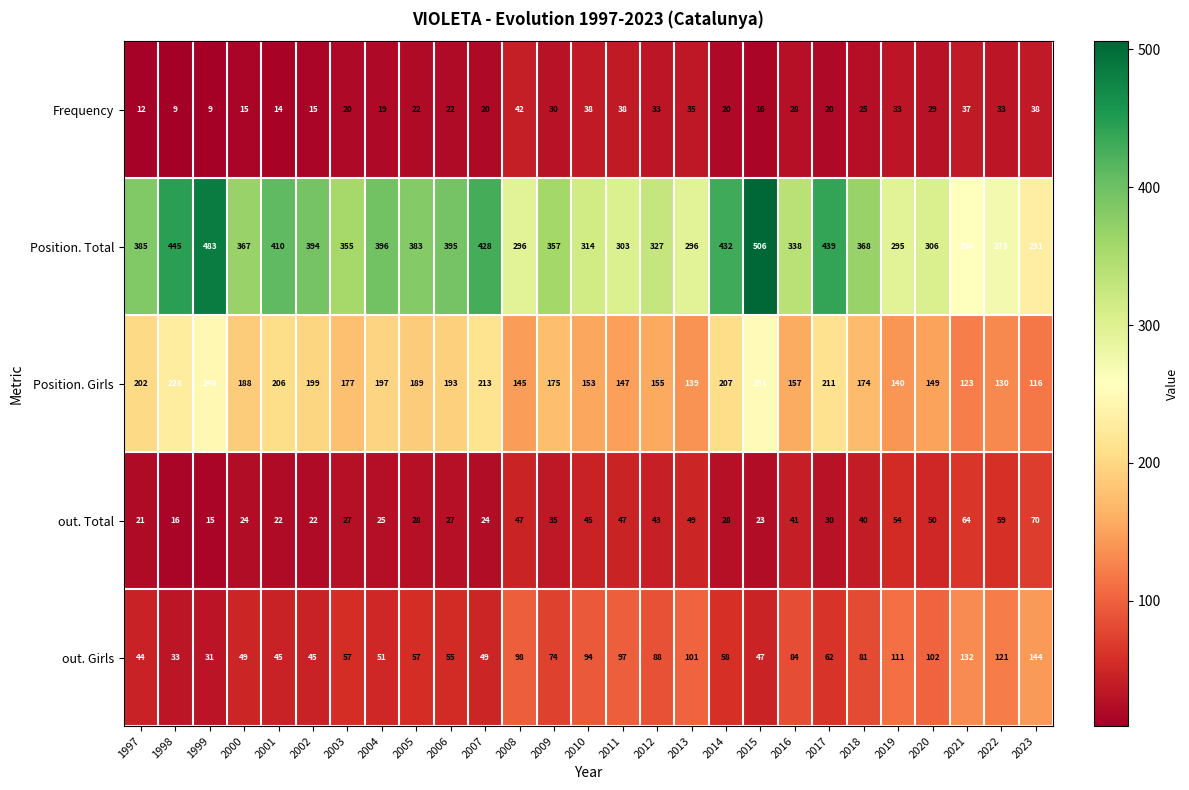

Which series has the widest spread of values?

Position. Total